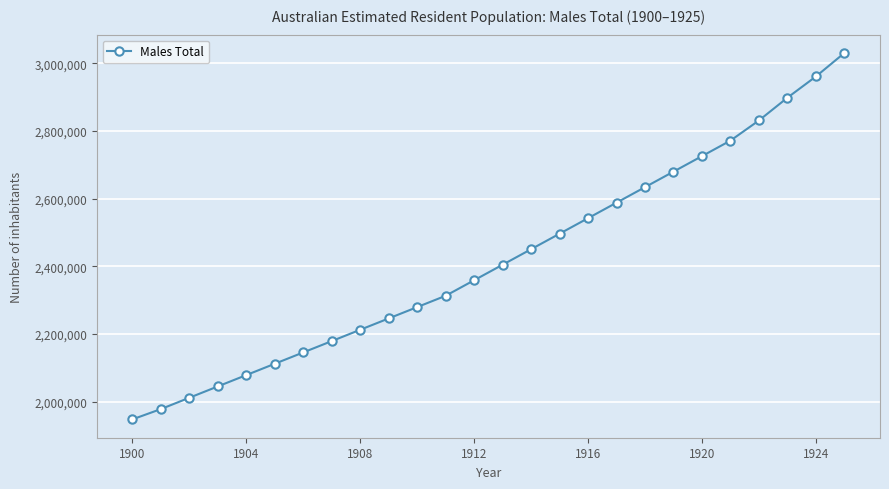

What is the value of the 15th point from the left?

2450694.5